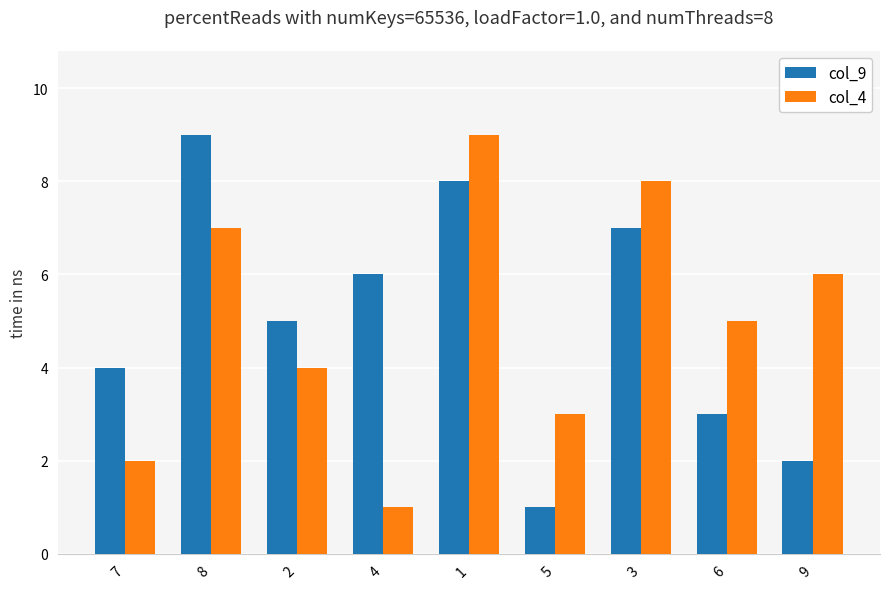

What position from the left is 6?

8